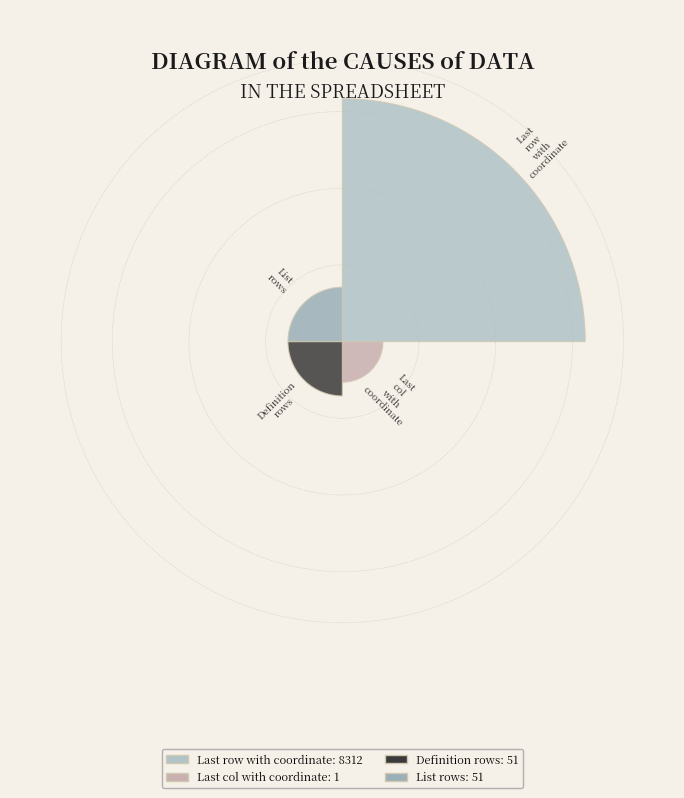

Which category has the biggest portion of the pie?

Last row with coordinate